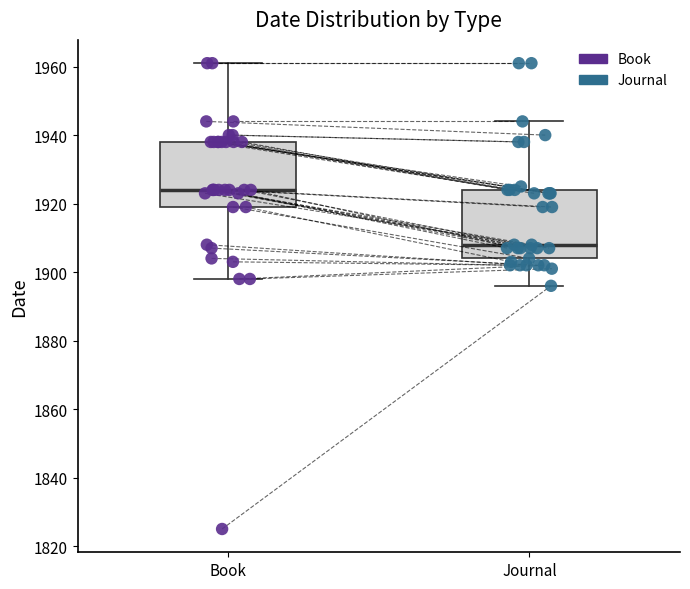

Which box has the lowest median line?

Journal